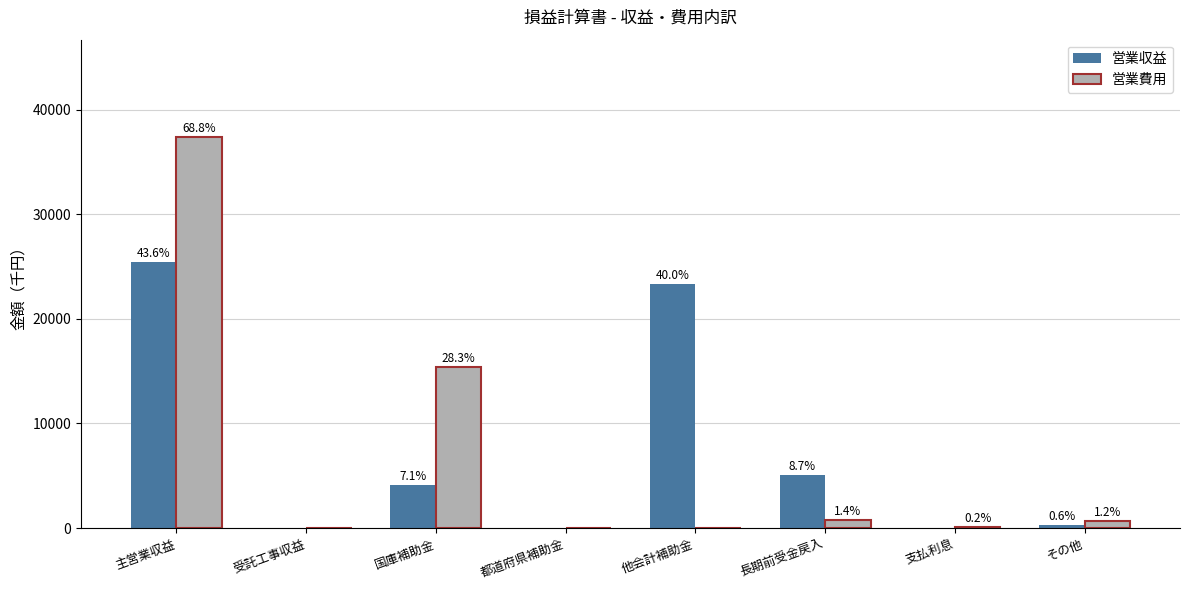

At which label is 営業費用 closest to 18671?

国庫補助金